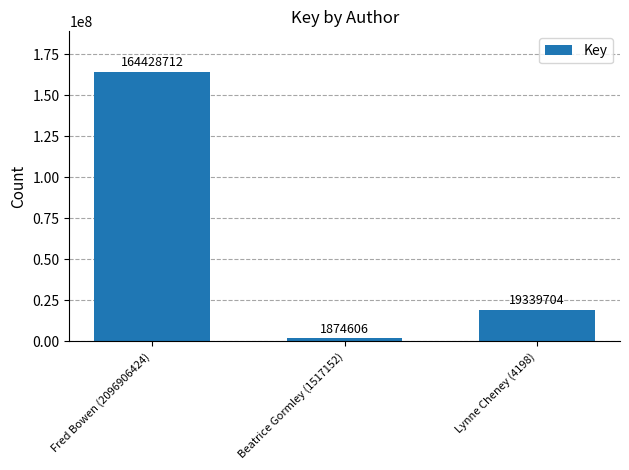

Reading left to right, what are all the values shown in this chart?

164428712	1874606	19339704